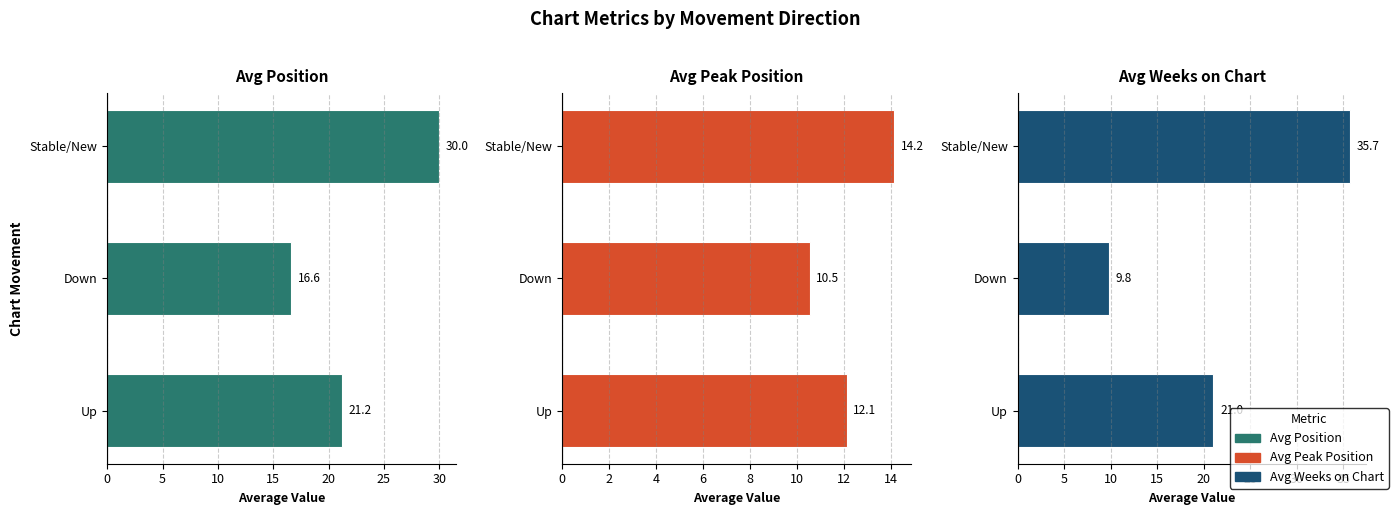

Which series has the largest range (max minus min)?

Avg Weeks on Chart